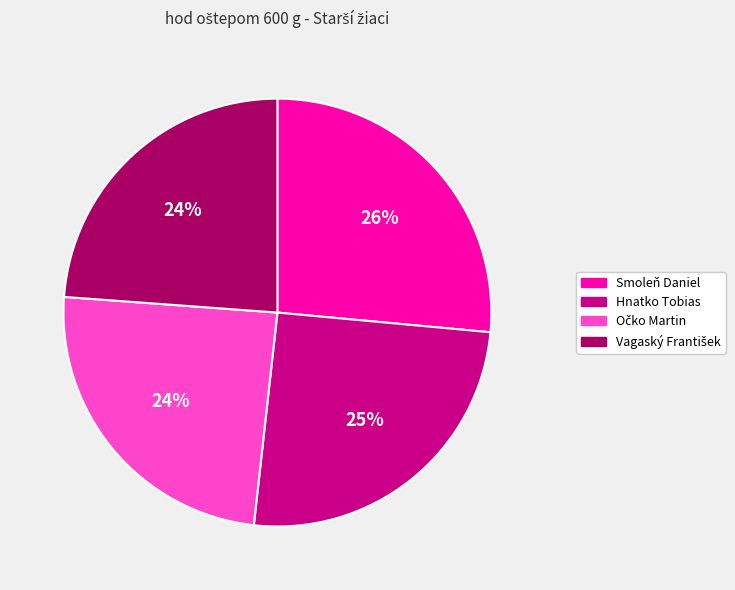

Count the number of slices in the pie.

4